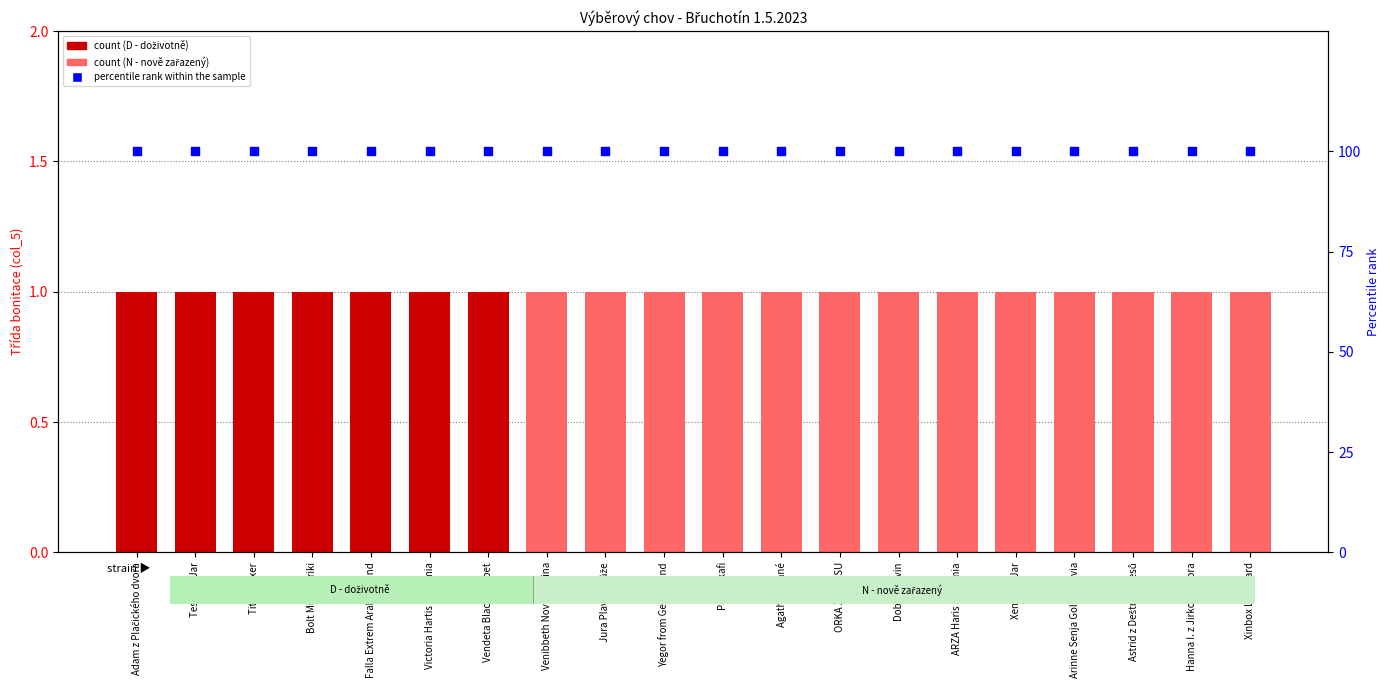

Is the value of percentile rank within the sample at Vendeta Black Chabet greater than the value of count at Falla Extrem Arakon Land?

Yes